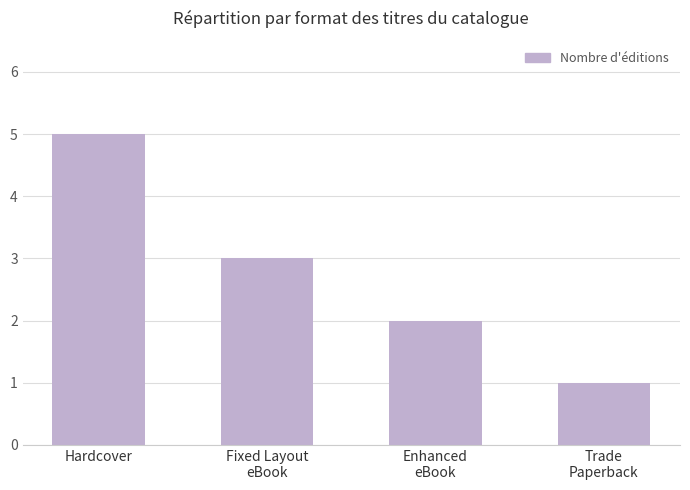

At which category does the chart reach its peak across all series?

Hardcover